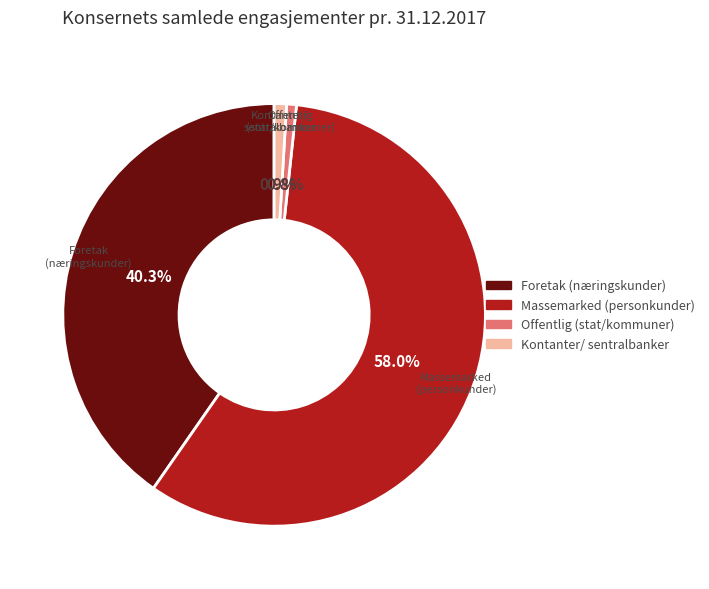

Does any single category account for the majority?

Yes